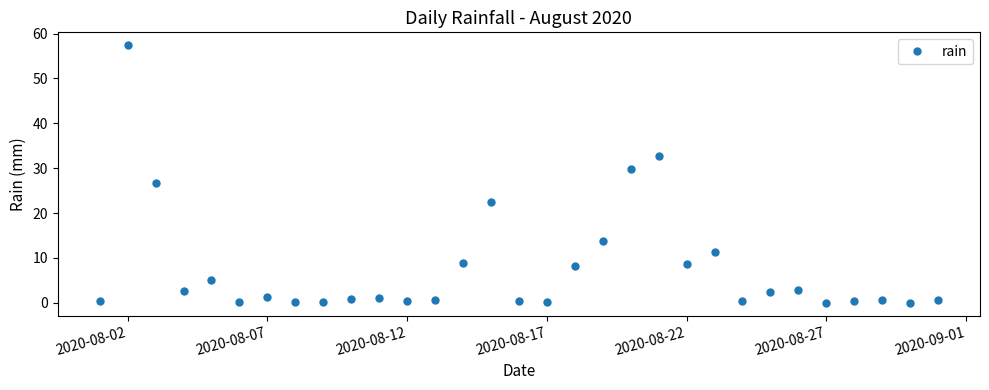

True or false: there are more than 2 points higher than both neighbors.

True